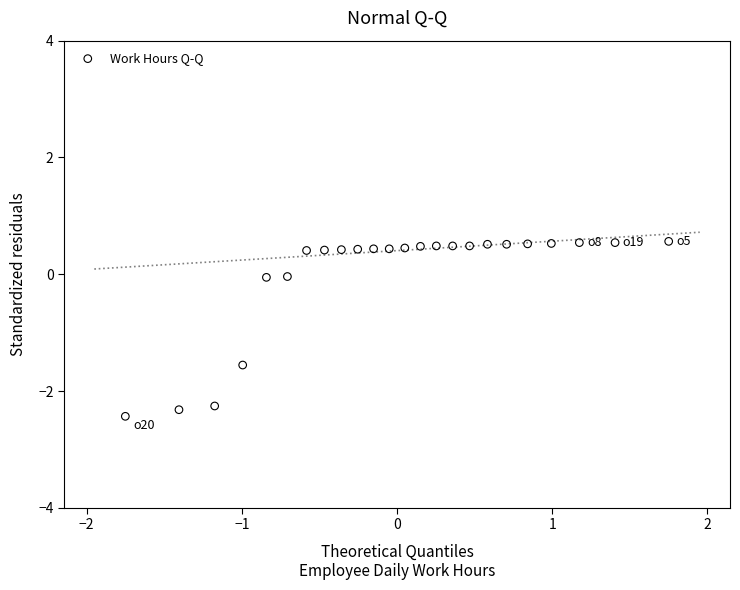

What is the range of Y values (max minus min)?

3.0